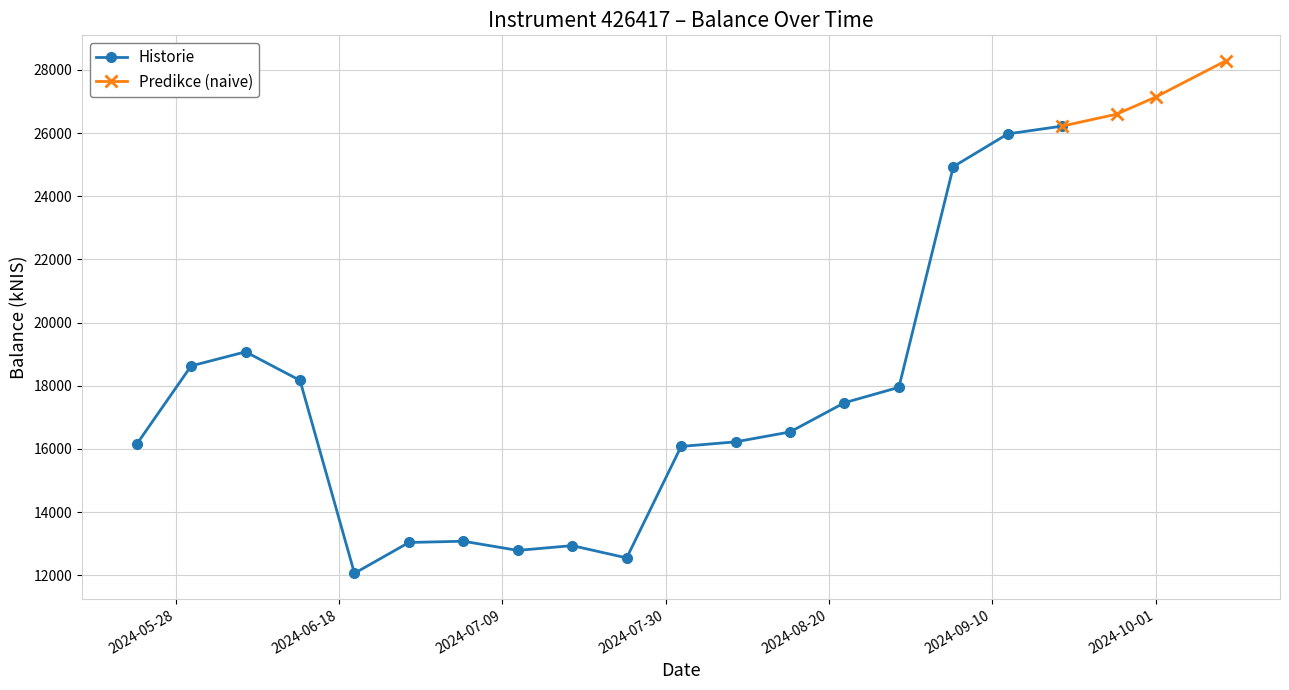

True or false: Historie has more than 0 points higher than both neighbors.

True